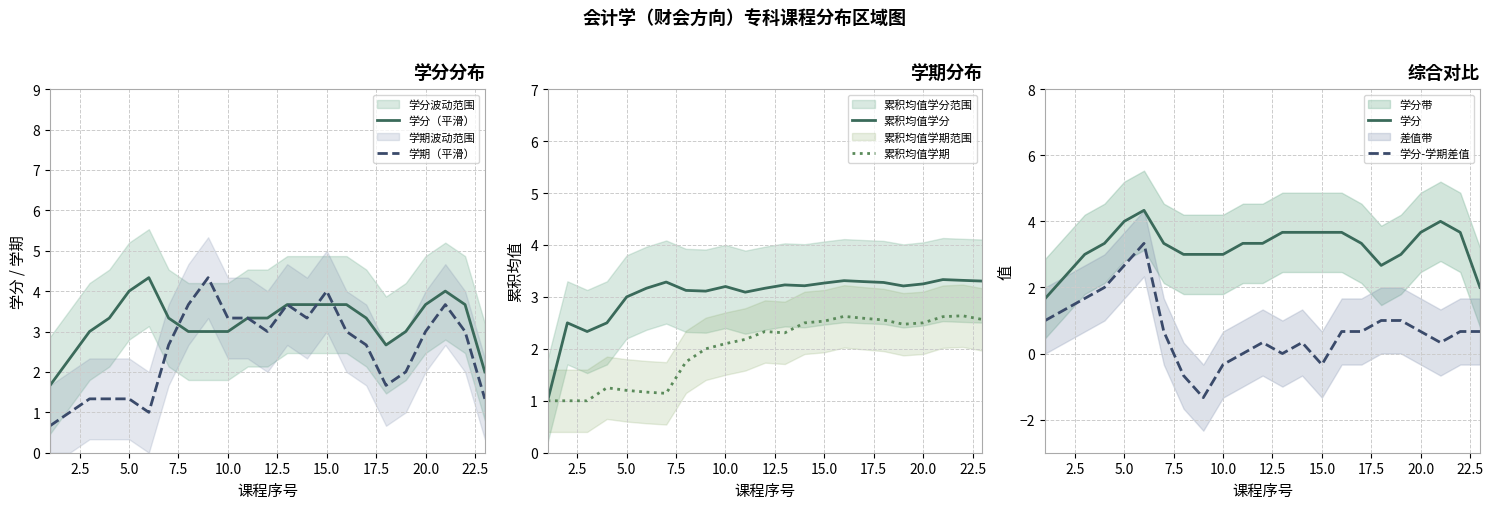

Is it true that 学期（平滑） equals 1.3 at 5.0?

True